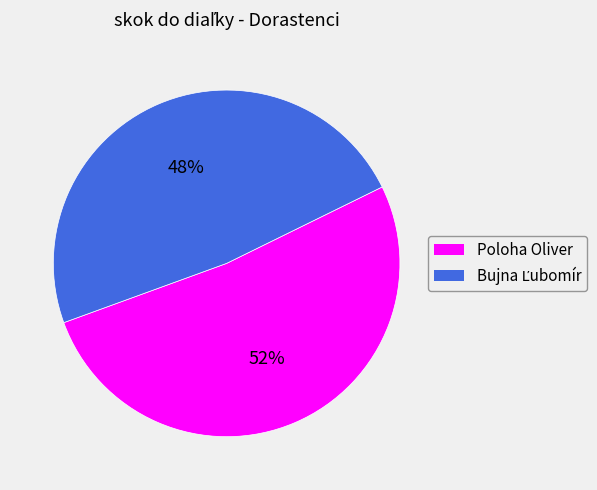

To the nearest percent, what portion does Poloha Oliver represent?

52%